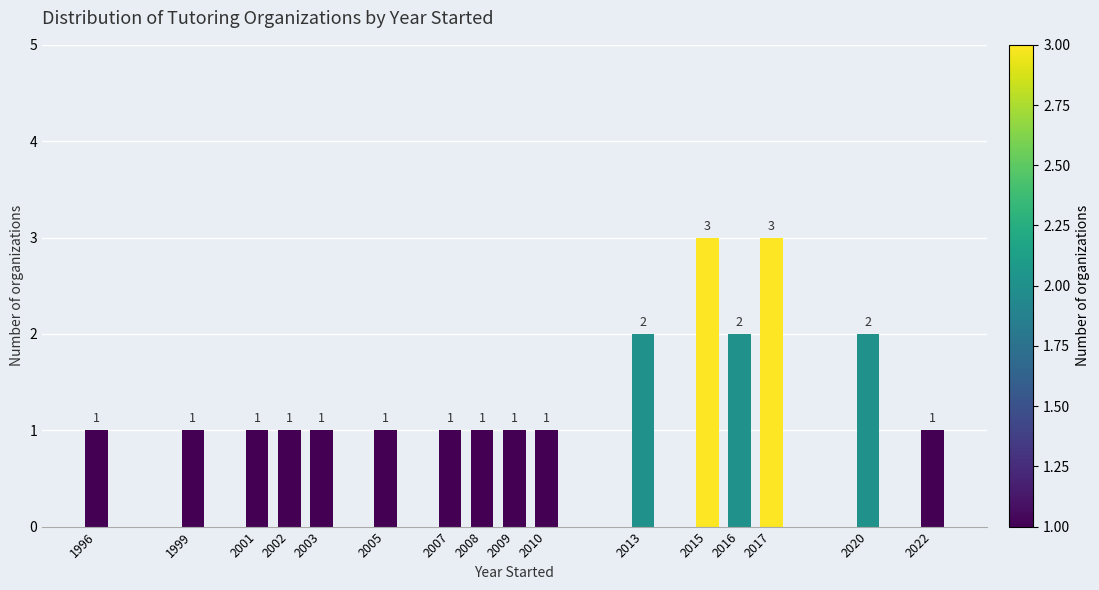

Reading left to right, transcribe all the data shown in this chart.

1	1	1	1	1	1	1	1	1	1	2	3	2	3	2	1